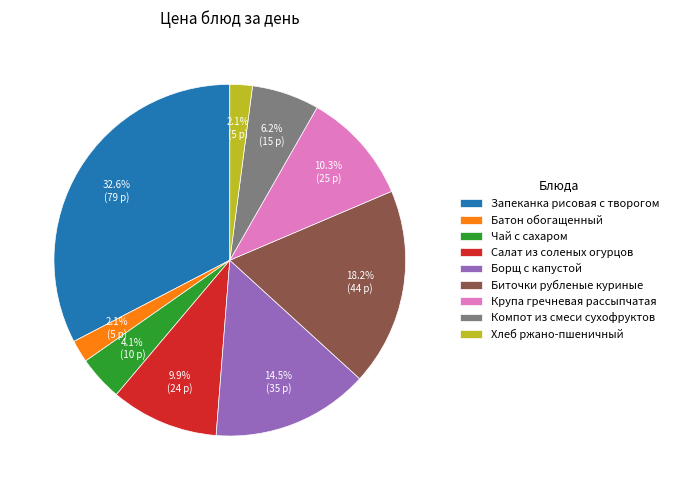

Does any single category account for the majority?

No